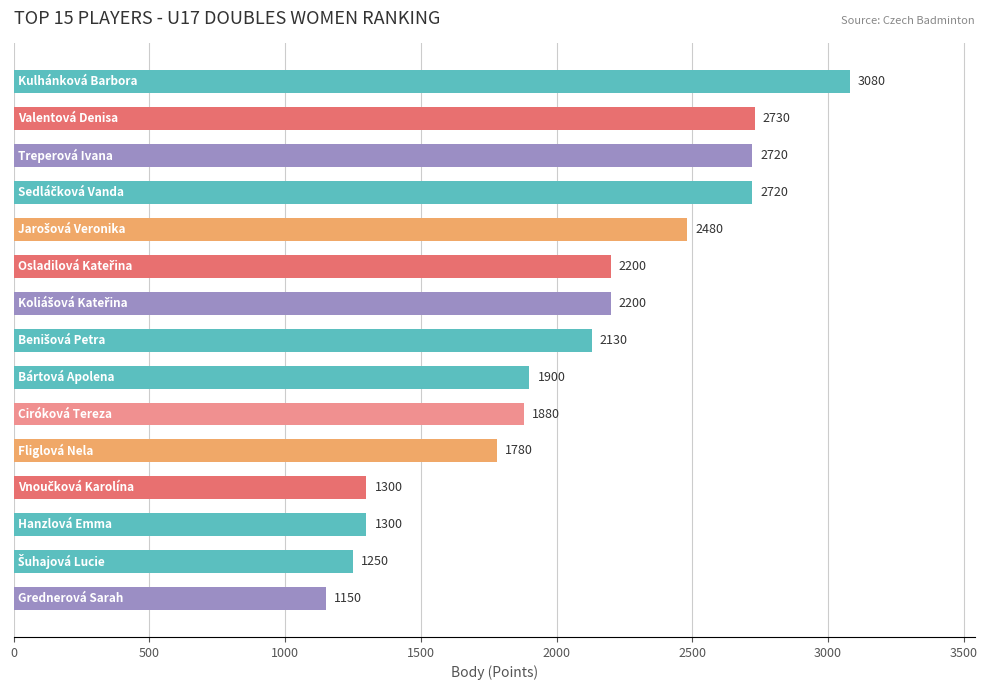

What is the difference between the second highest and second lowest values?

1480